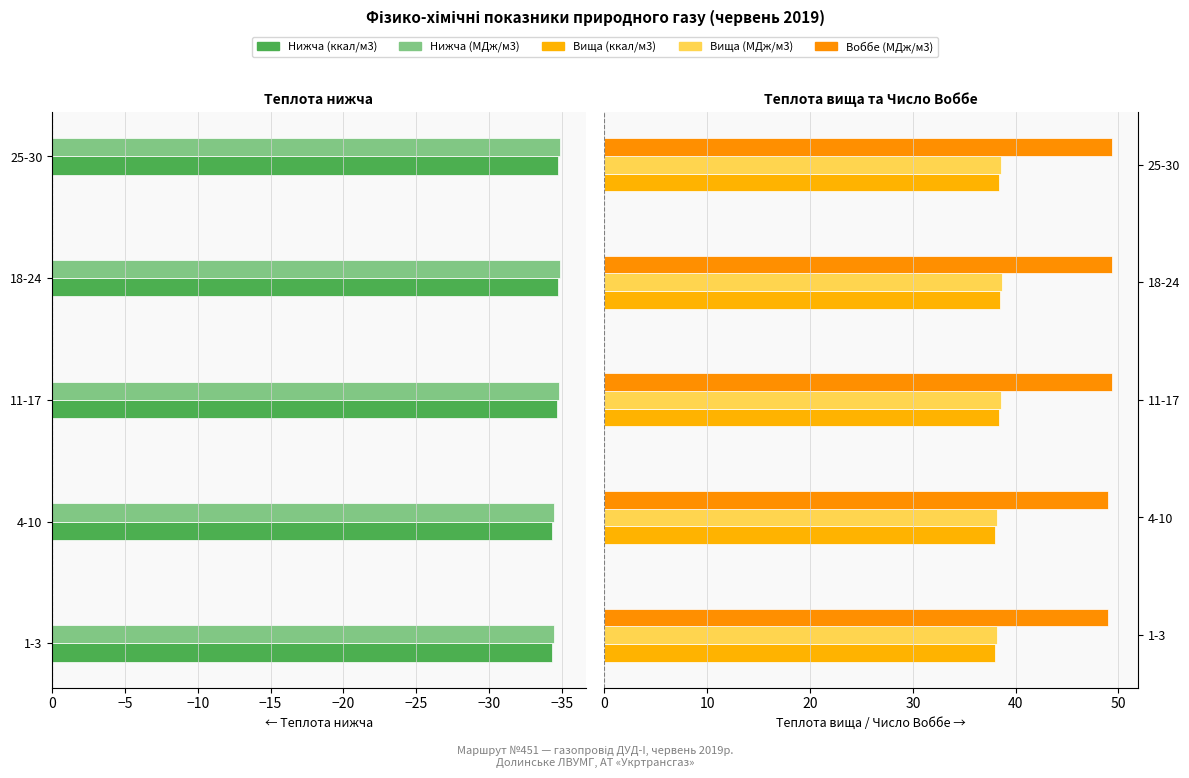

Does the chart contain any negative values?

Yes